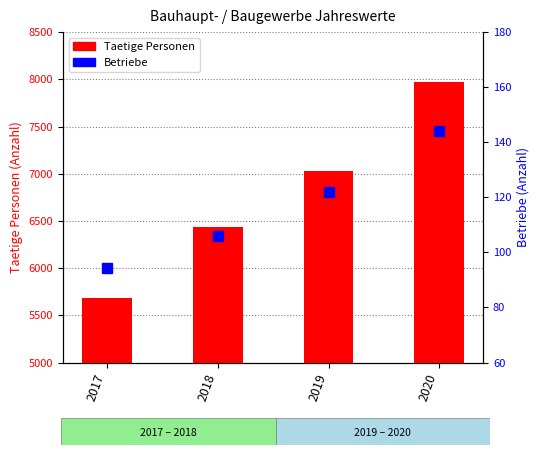

What is the value of the Betriebe bar at the 4th from the left?

144.0